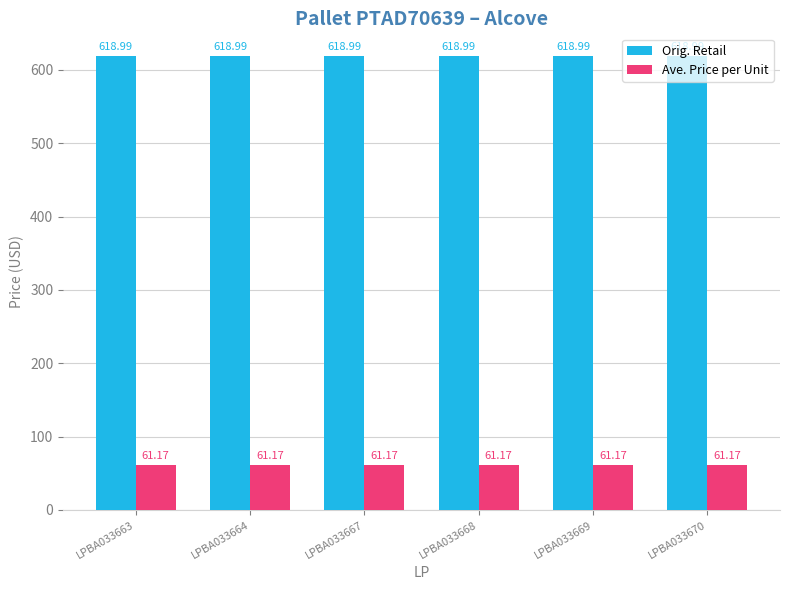

Rank the series by their average value, from lowest to highest.

Ave. Price per Unit, Orig. Retail